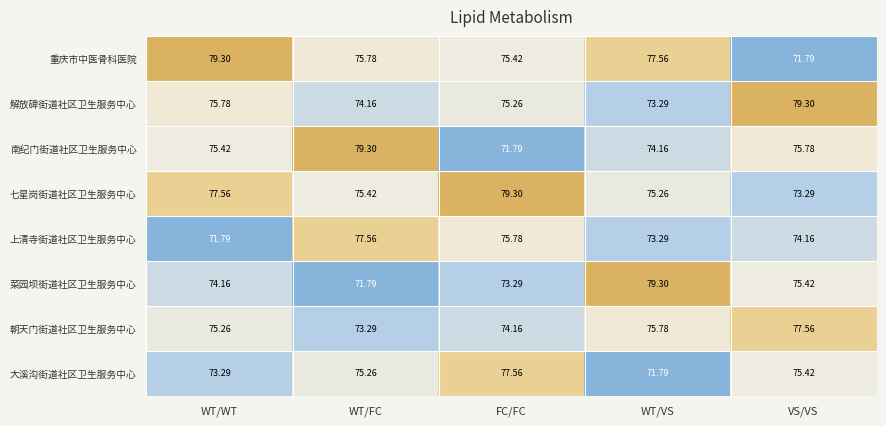

At which label does 解放碑街道社区卫生服务中心 reach its peak?

VS/VS